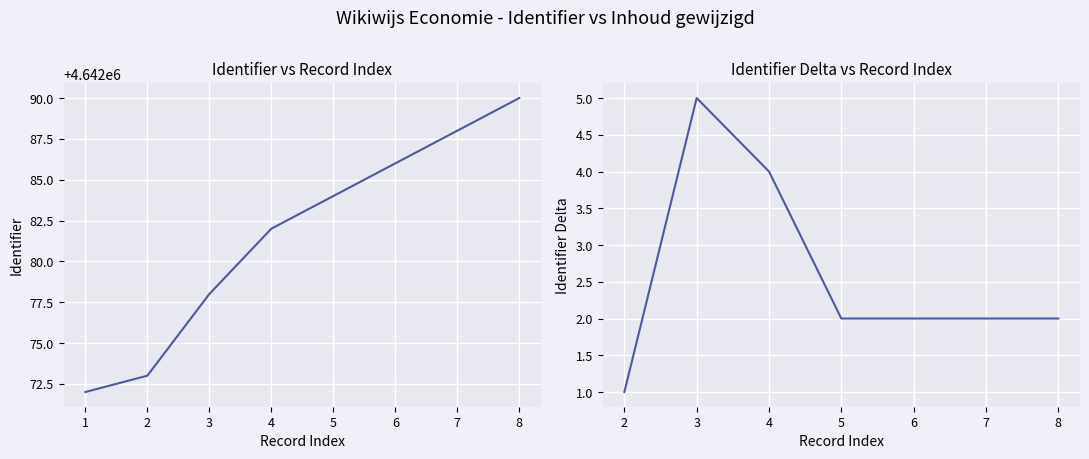

Is it true that the value at 3 is 4642078?

True